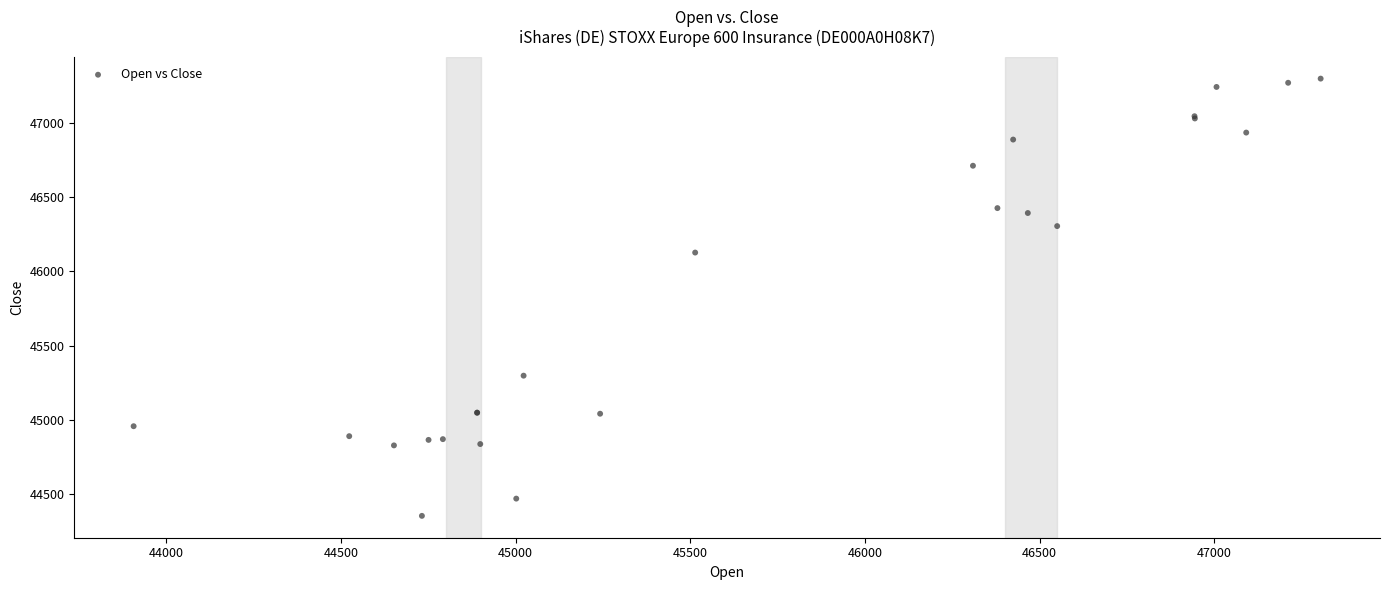

What Y value in the scatter plot is closest to 45826?

46127